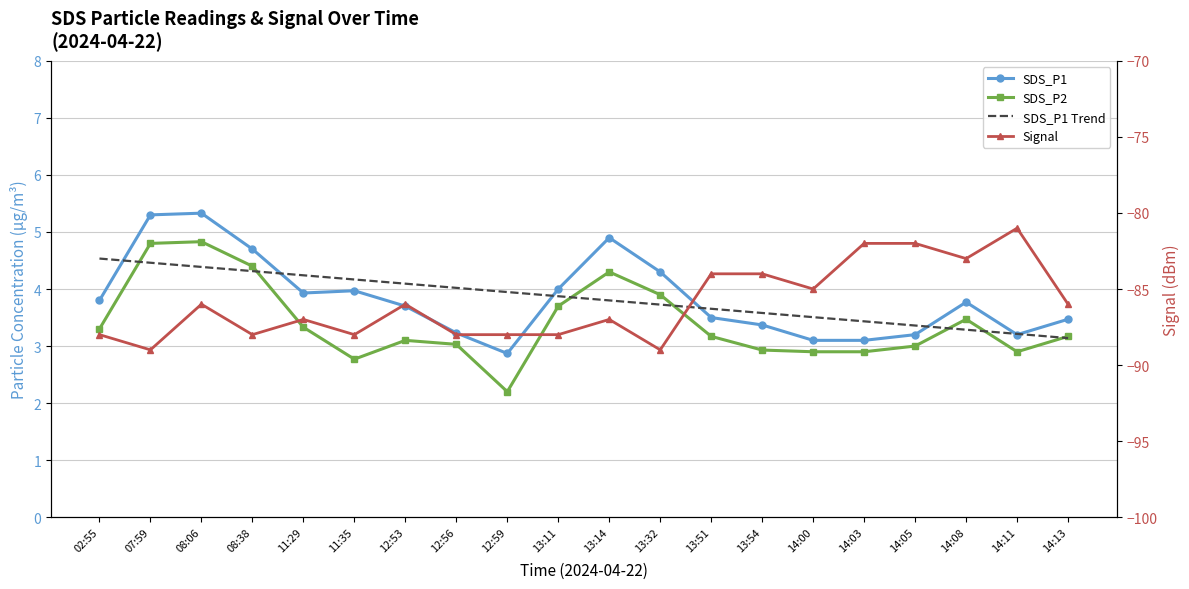

Reading right to left, what are all the values shown in this chart?

SDS_P1: 3.5	3.2	3.8	3.2	3.1	3.1	3.4	3.5	4.3	4.9	4.0	2.9	3.2	3.7	4.0	3.9	4.7	5.3	5.3	3.8
SDS_P2: 3.2	2.9	3.5	3.0	2.9	2.9	2.9	3.2	3.9	4.3	3.7	2.2	3.0	3.1	2.8	3.3	4.4	4.8	4.8	3.3
SDS_P1 Trend: 3.1	3.2	3.3	3.4	3.4	3.5	3.6	3.7	3.7	3.8	3.9	3.9	4.0	4.1	4.2	4.2	4.3	4.4	4.5	4.5
Signal: -86.0	-81.0	-83.0	-82.0	-82.0	-85.0	-84.0	-84.0	-89.0	-87.0	-88.0	-88.0	-88.0	-86.0	-88.0	-87.0	-88.0	-86.0	-89.0	-88.0